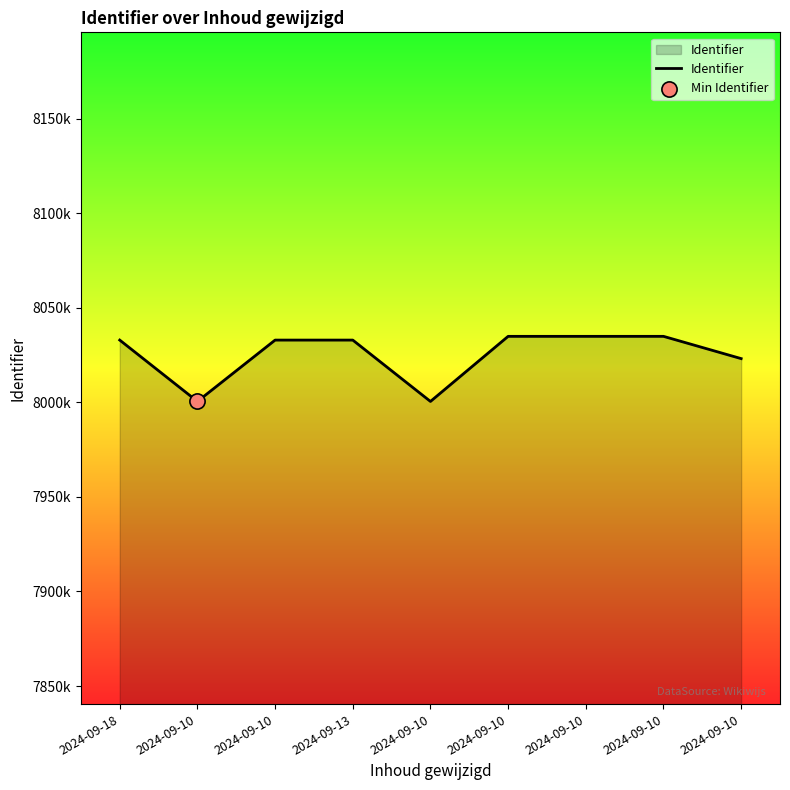

What is the change in value from 2024-09-18 to 2024-09-10?

+1976